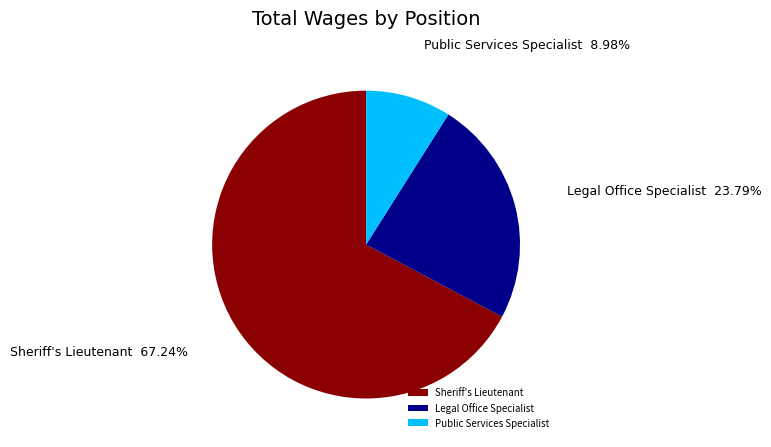

To the nearest percent, what percentage of the pie is Legal Office Specialist?

24%